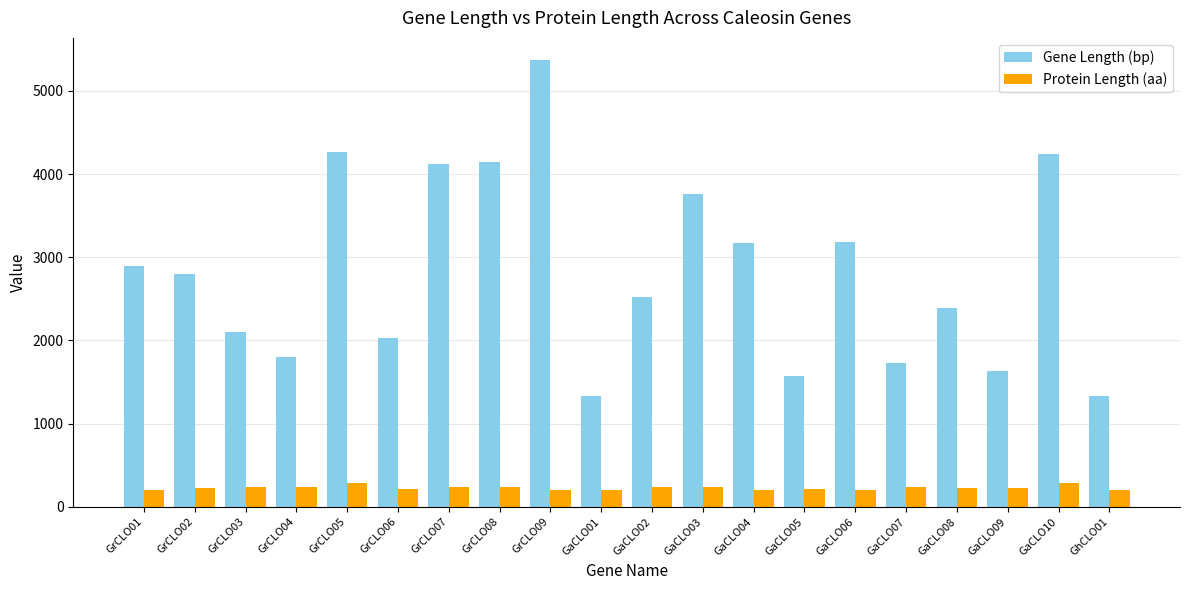

What is the label of the 5th bar from the left?

GrCLO05